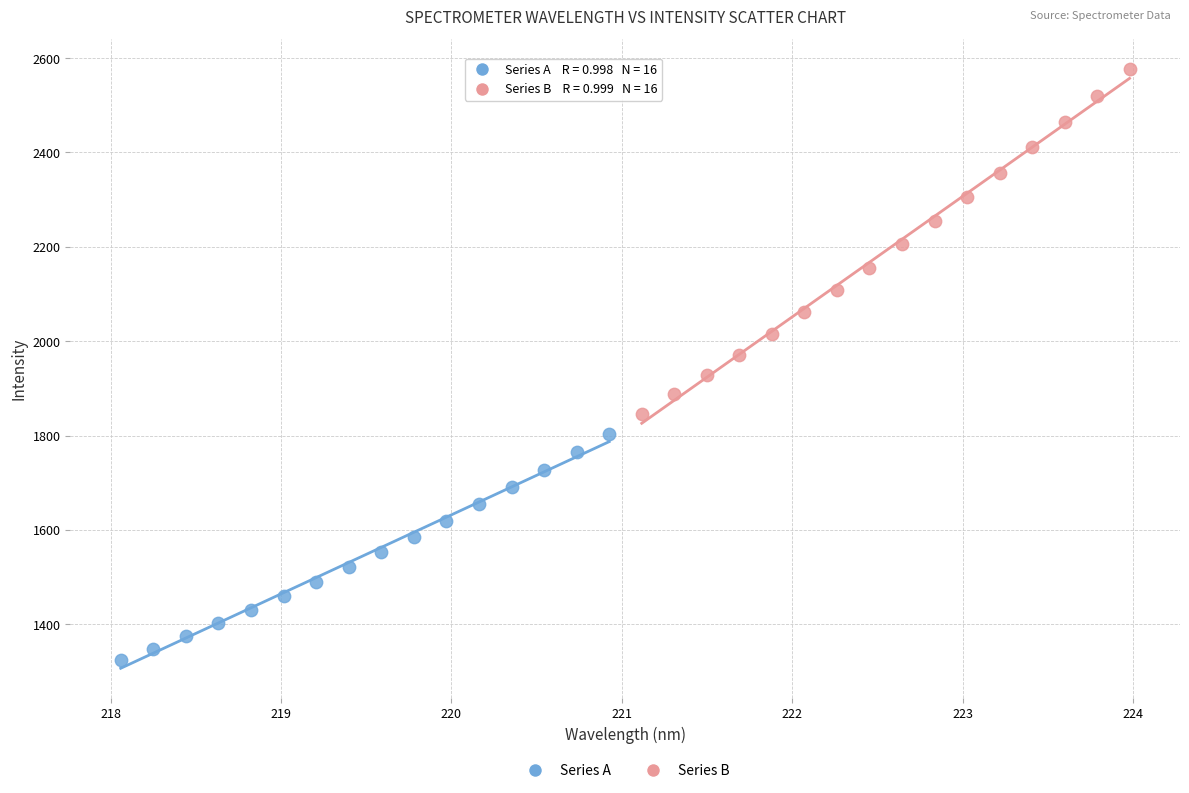

Which series contains the lowest Y value?

Series A